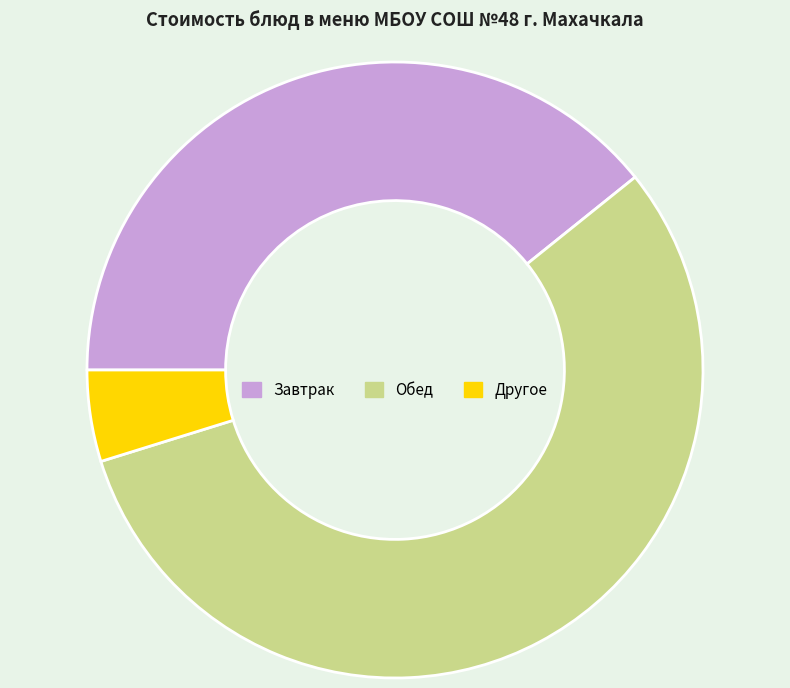

Is there a majority slice in this chart?

Yes